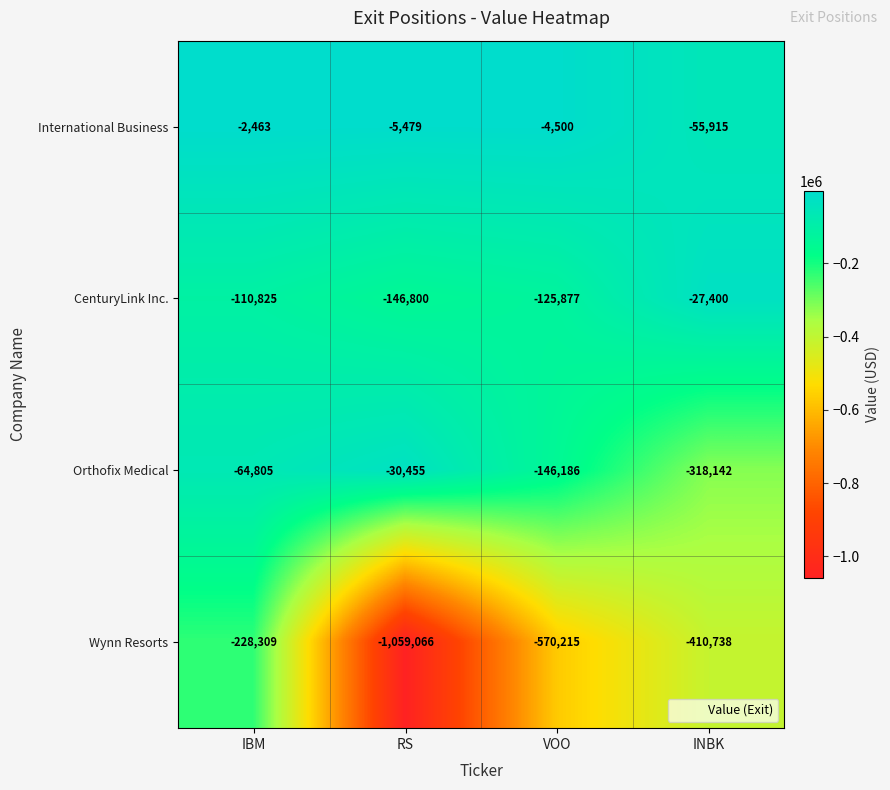

List the series in order of their peak value, highest first.

International Business, CenturyLink Inc., Orthofix Medical, Wynn Resorts